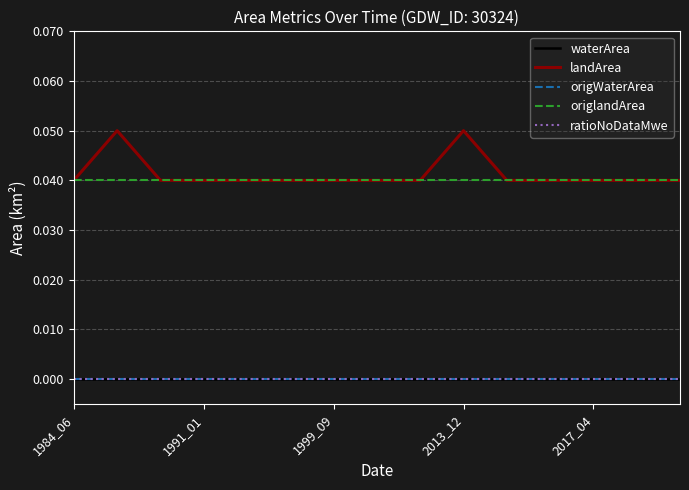

Rank the series by their maximum value, from highest to lowest.

landArea, origlandArea, waterArea, origWaterArea, ratioNoDataMwe